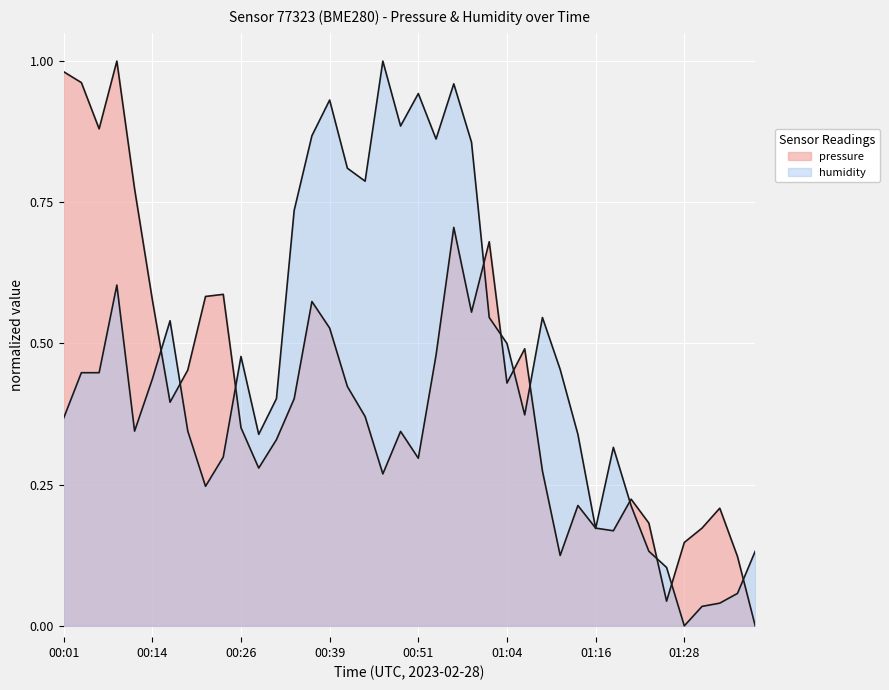

Reading right to left, list all the values displayed in this chart.

pressure: 0.0	0.1	0.2	0.2	0.1	0.0	0.2	0.2	0.2	0.2	0.2	0.1	0.3	0.5	0.4	0.7	0.6	0.7	0.5	0.3	0.3	0.3	0.4	0.4	0.5	0.6	0.4	0.3	0.3	0.4	0.6	0.6	0.5	0.4	0.6	0.8	1.0	0.9	1.0	1.0
humidity: 0.1	0.1	0.0	0.0	0.0	0.1	0.1	0.2	0.3	0.2	0.3	0.5	0.5	0.4	0.5	0.5	0.9	1.0	0.9	0.9	0.9	1.0	0.8	0.8	0.9	0.9	0.7	0.4	0.3	0.5	0.3	0.2	0.3	0.5	0.4	0.3	0.6	0.4	0.4	0.4